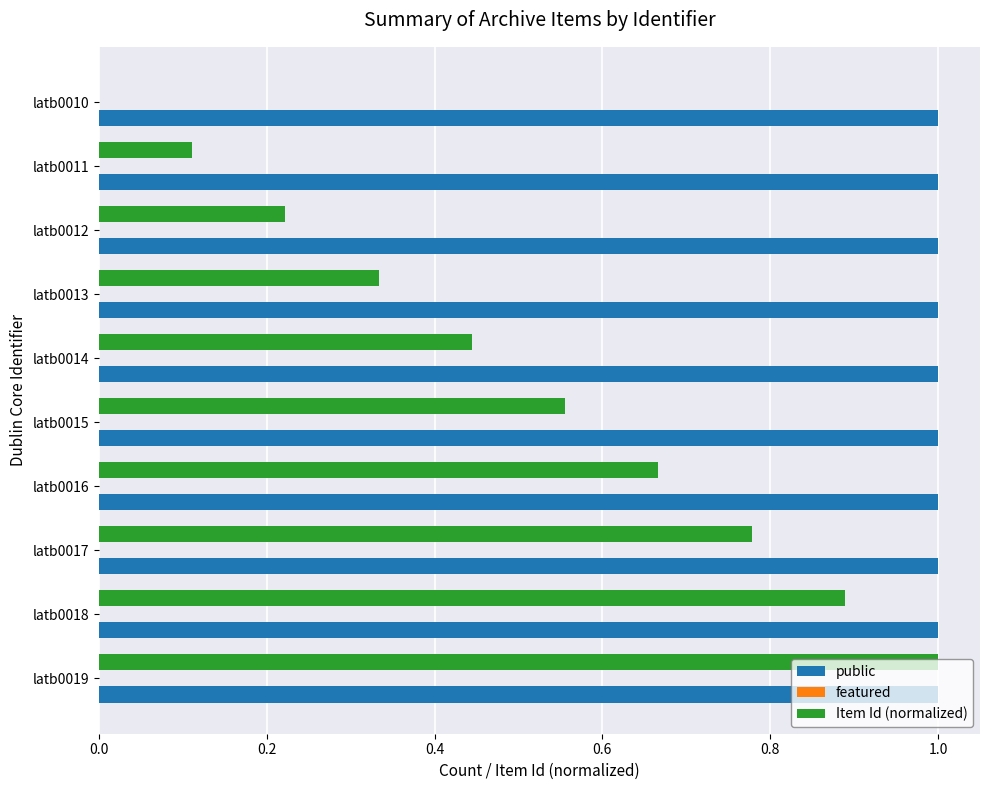

Which series changed the most between latb0014 and latb0013?

Item Id (normalized)